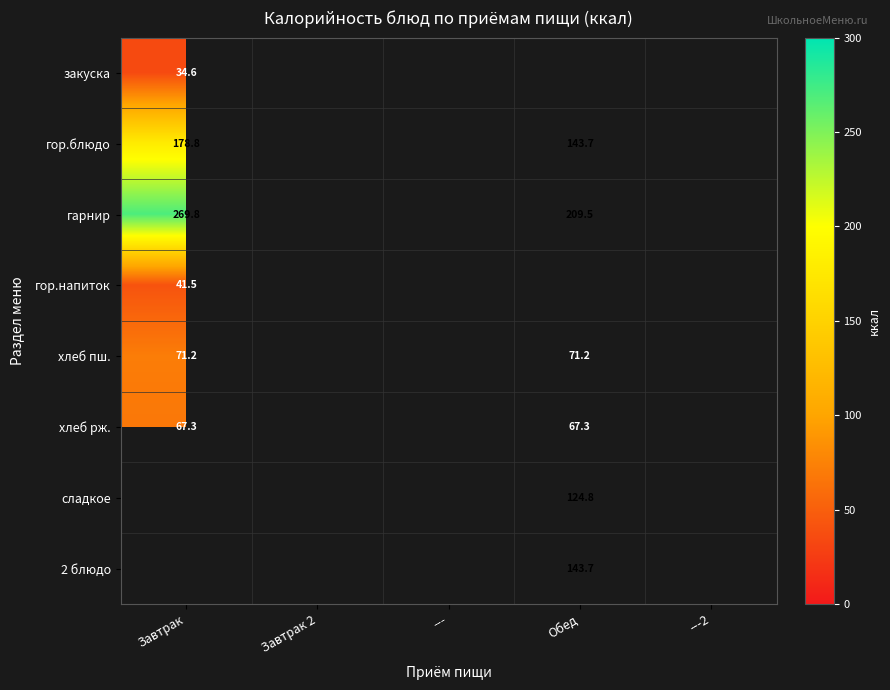

Is it true that закуска equals 34.6 at Завтрак?

True